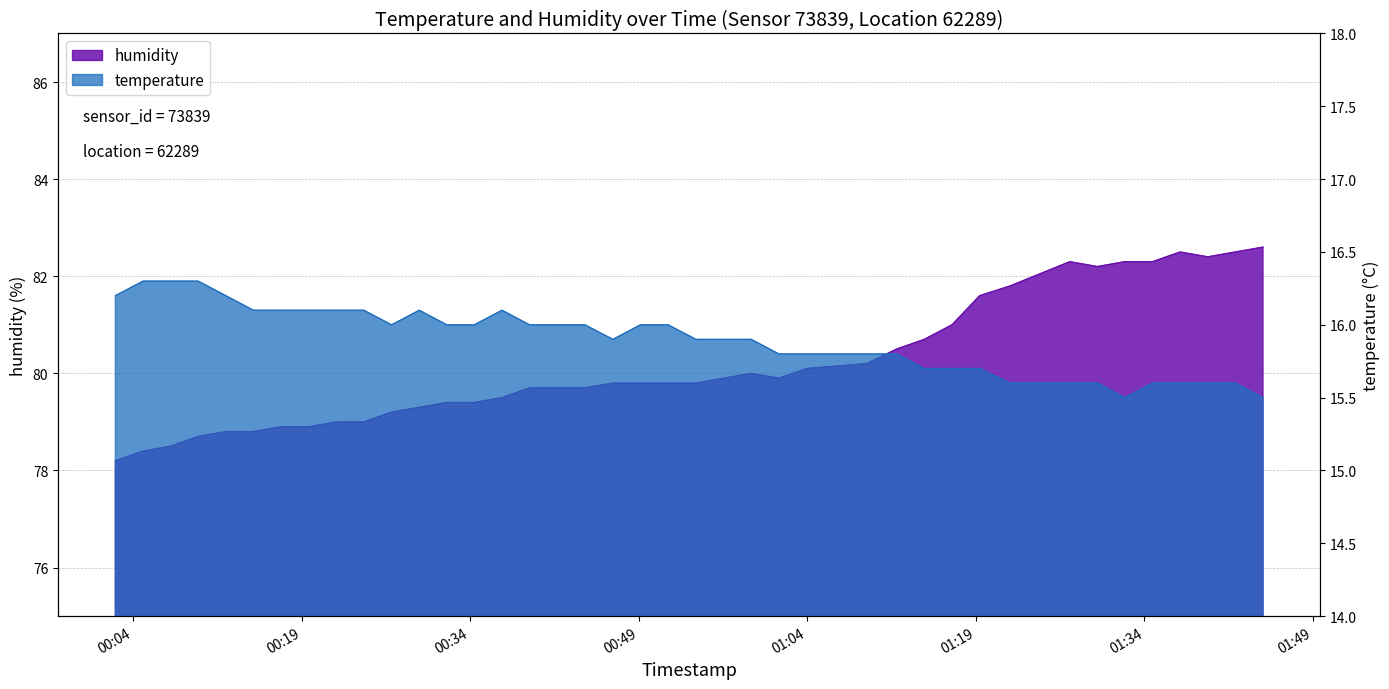

Which series has the largest total across all categories?

humidity